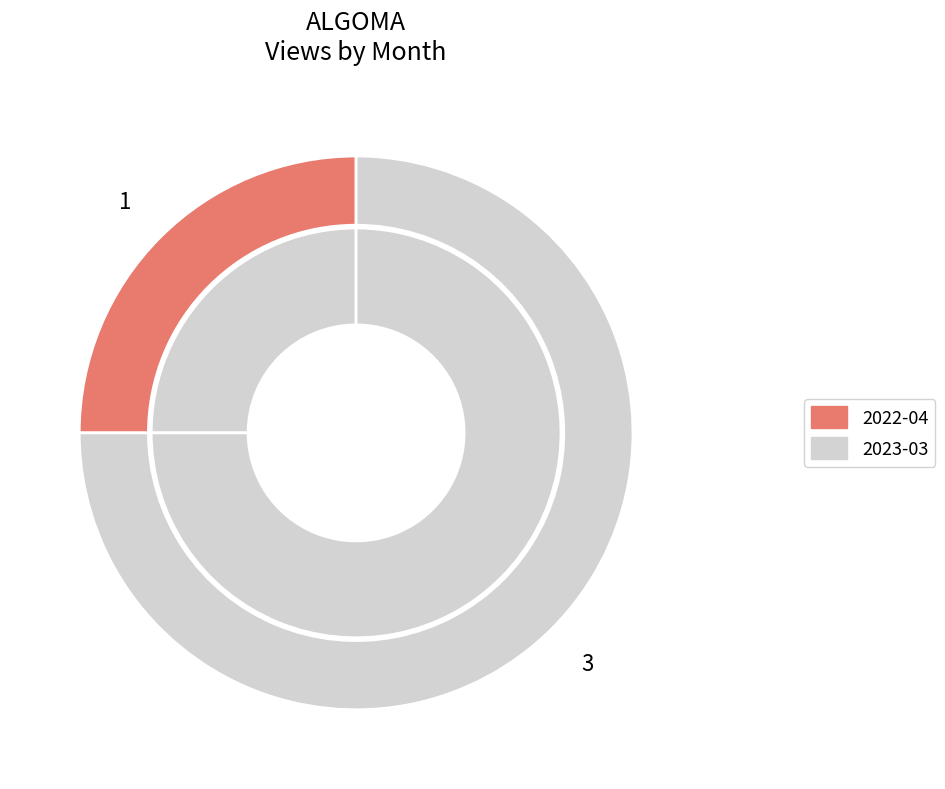

Combined, do 2022-03 and 2022-07 account for over 50%?

No